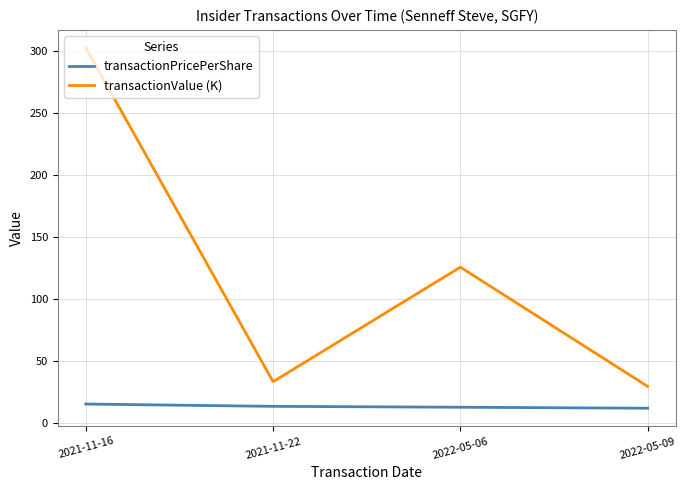

At how many categories does at least one series exceed 208?

1